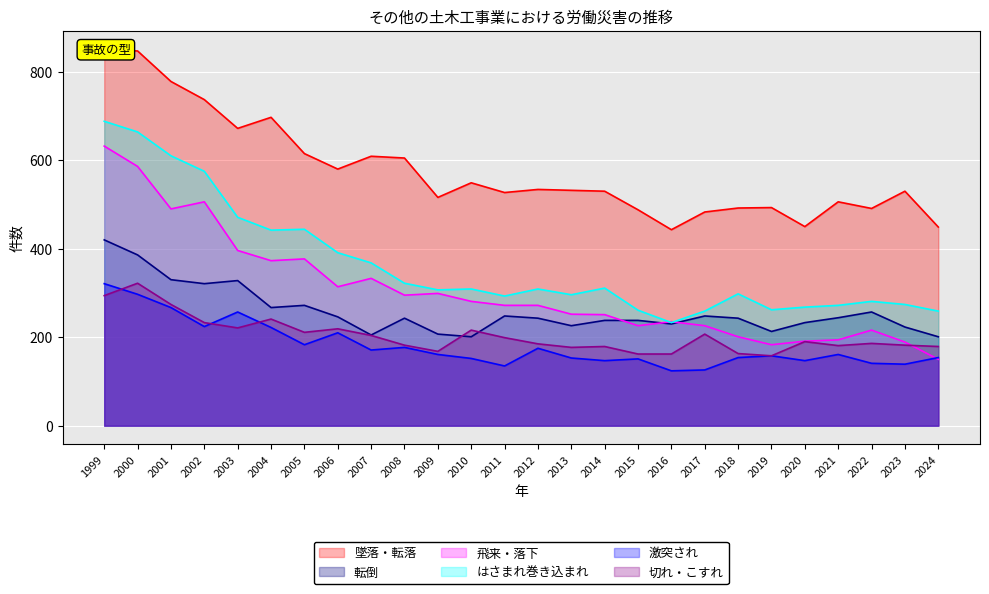

Rank the categories by 激突され value from highest to lowest.

1999, 2000, 2001, 2003, 2002, 2004, 2006, 2005, 2008, 2012, 2007, 2009, 2021, 2019, 2018, 2024, 2013, 2010, 2015, 2014, 2020, 2022, 2023, 2011, 2017, 2016